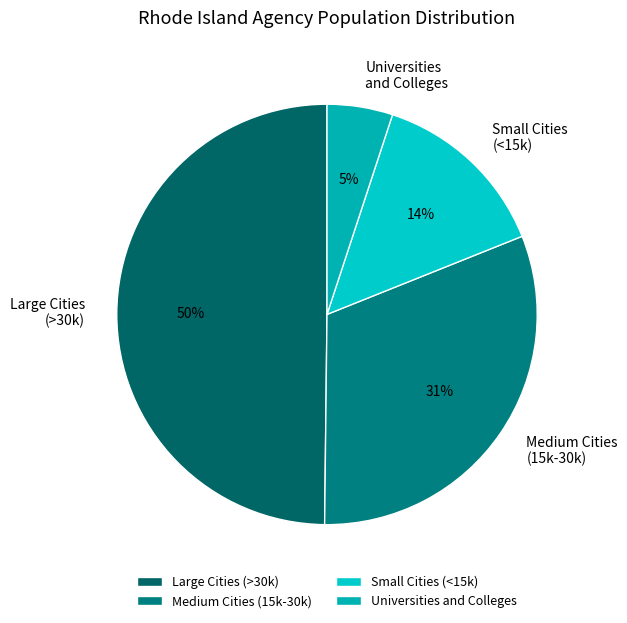

Rank the categories by value from lowest to highest.

Universities and Colleges, Small Cities (<15k), Medium Cities (15k-30k), Large Cities (>30k)